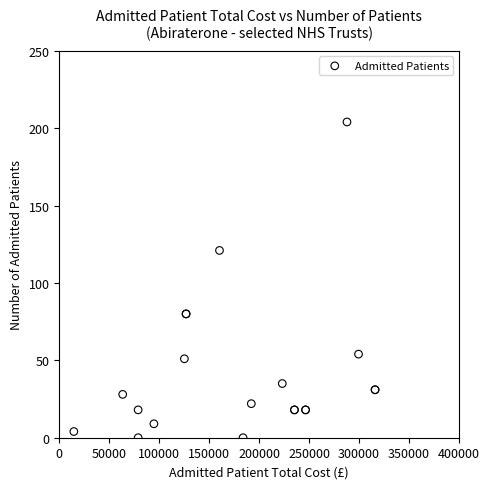

What Y value in the scatter plot is closest to 102?

121